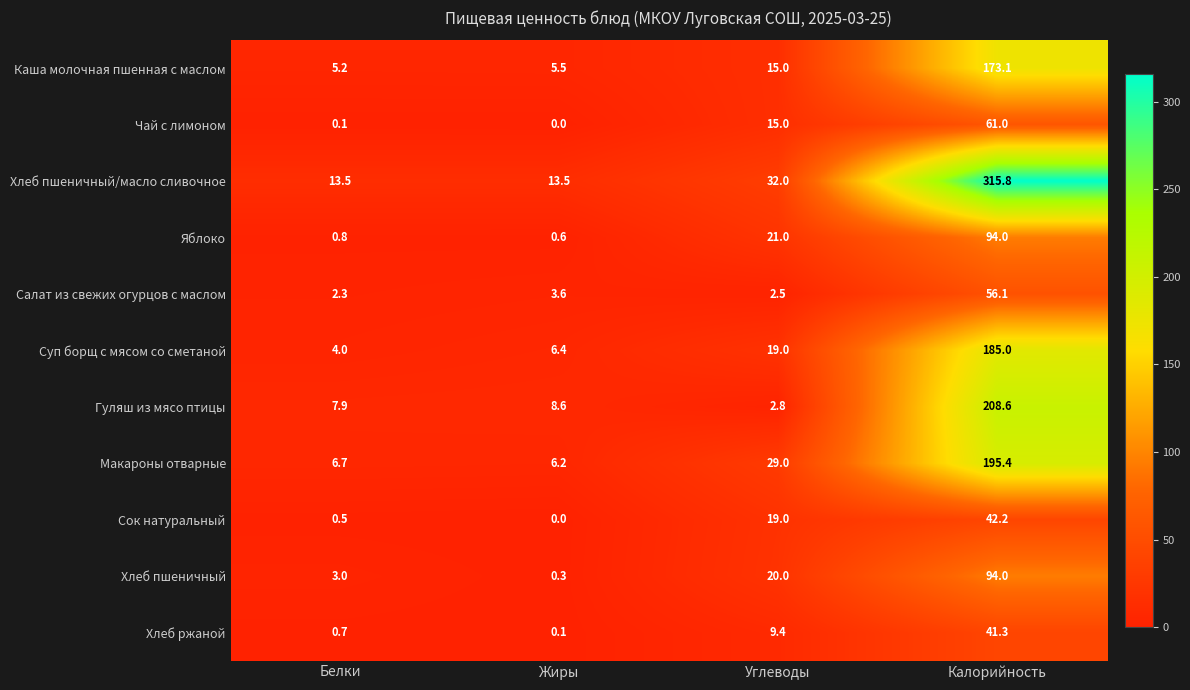

Which label corresponds to the largest value in the chart?

Калорийность